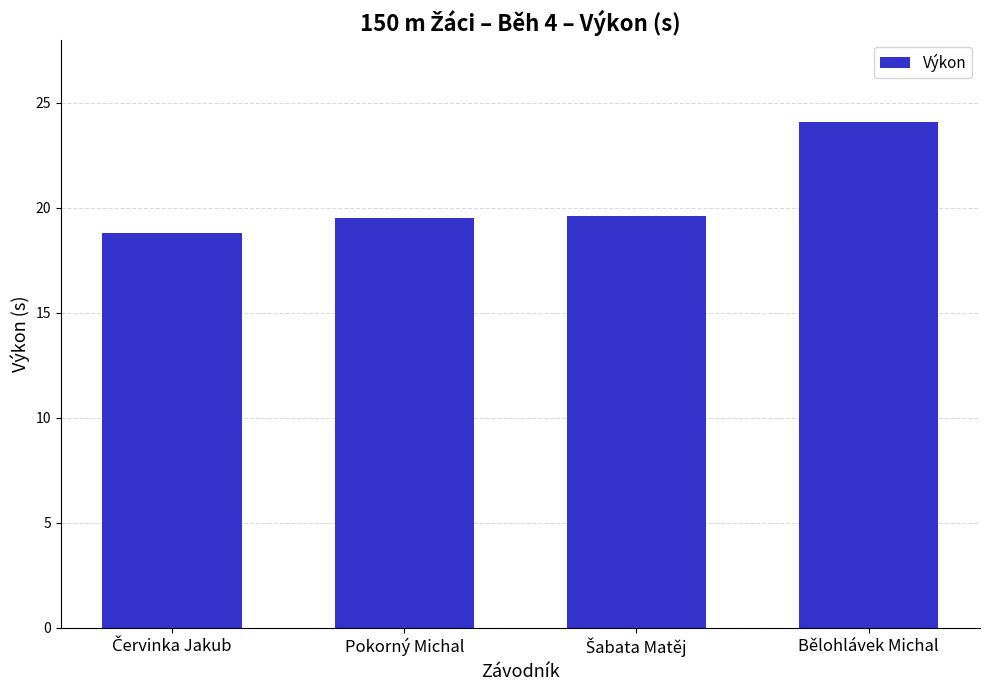

What is the change in value from Pokorný Michal to Bělohlávek Michal?

+4.6